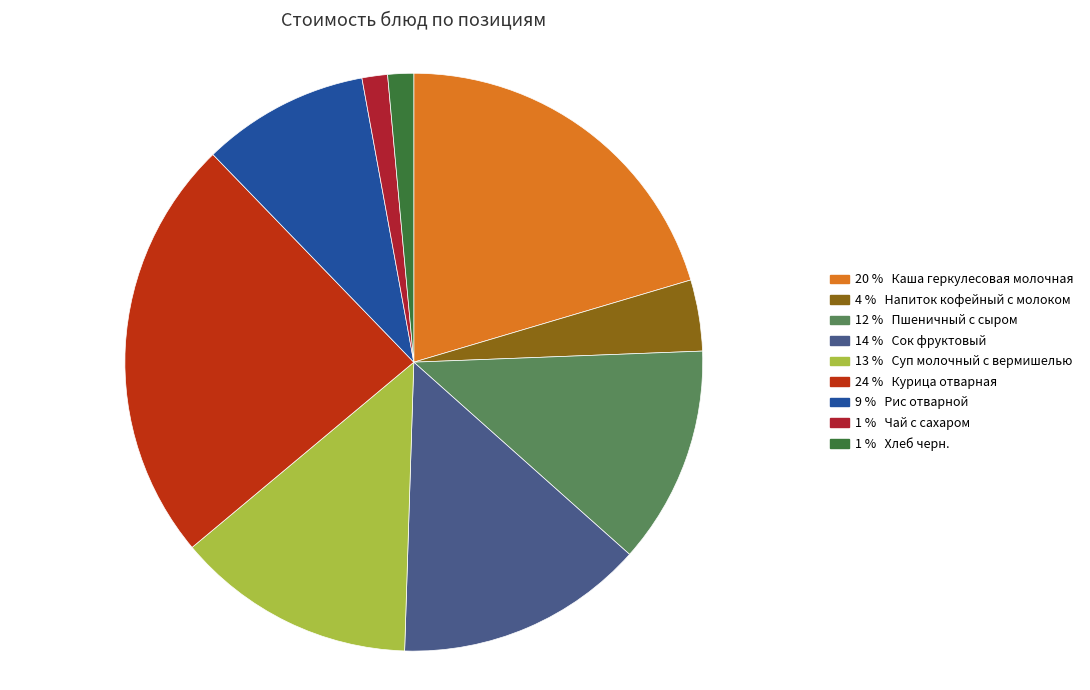

To the nearest percent, what is the difference between the largest and smallest slice percentages?

22%